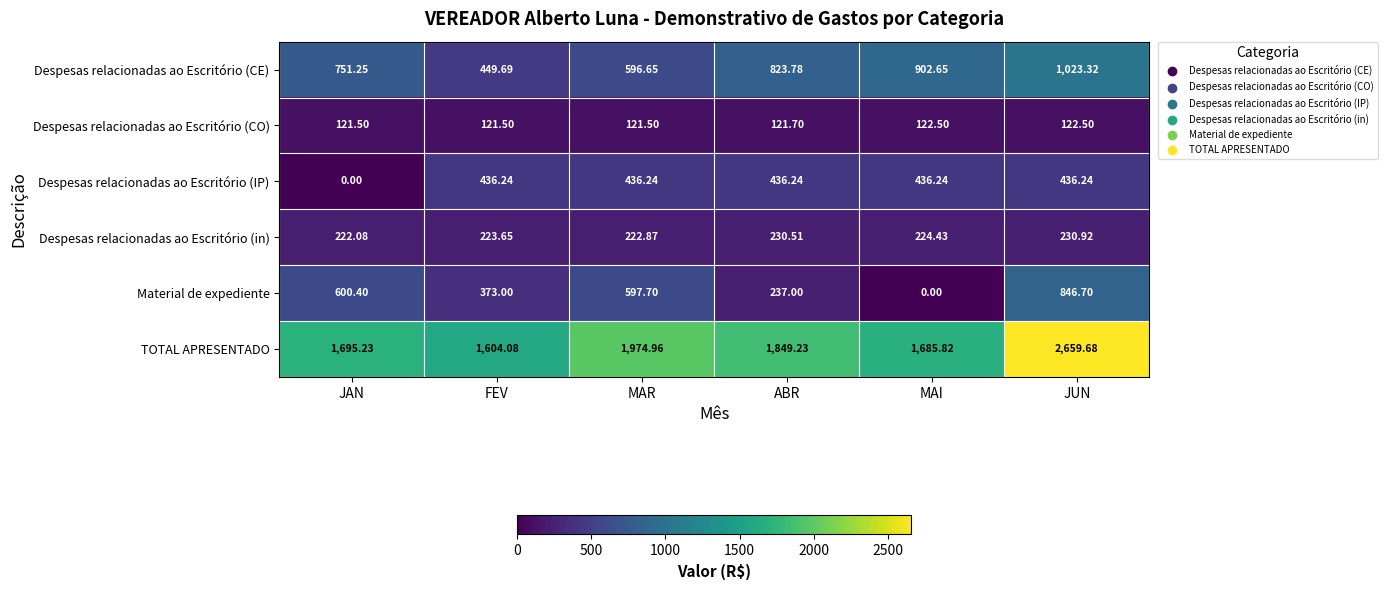

Is the value of Despesas relacionadas ao Escritório (CE) at MAI greater than the value of Despesas relacionadas ao Escritório (CO) at MAI?

Yes